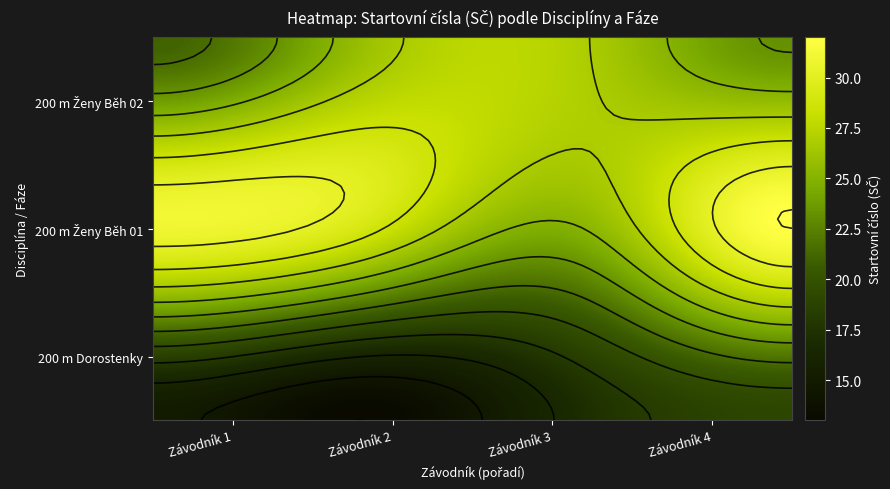

At how many categories does at least one series exceed 24?

4